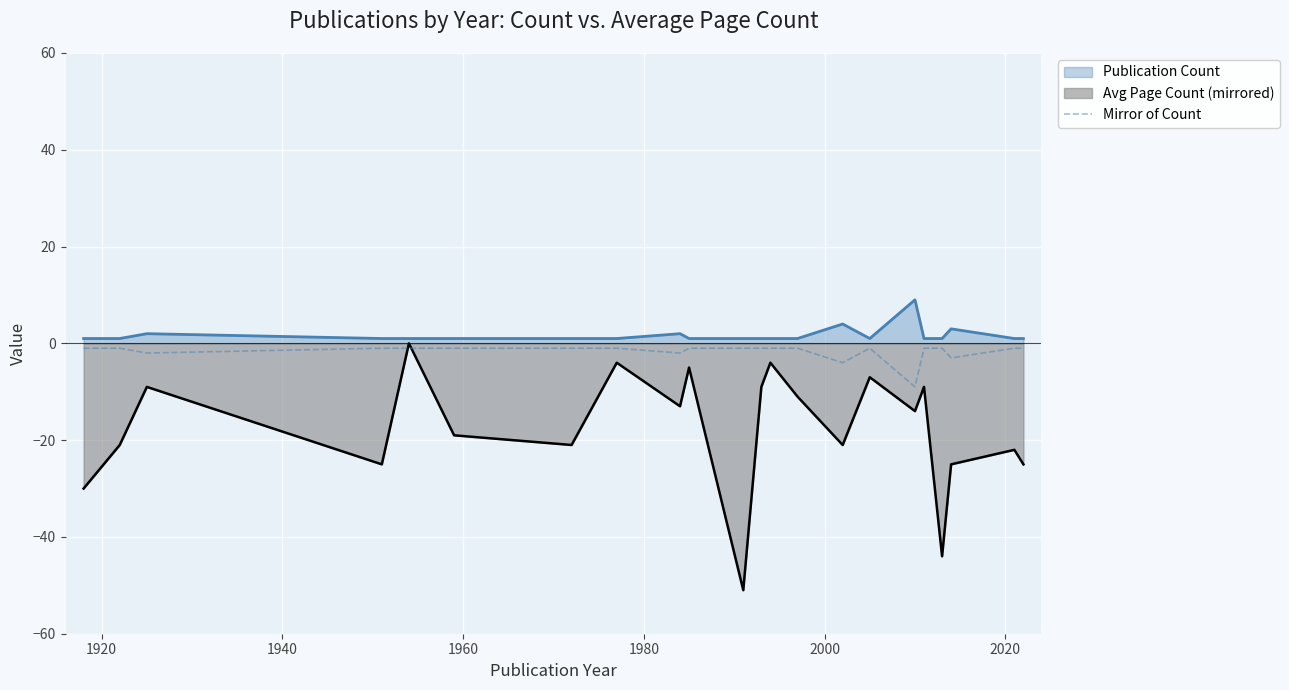

Rank the series by their average value, from lowest to highest.

Avg Page Count (mirrored), Mirror of Count, Publication Count